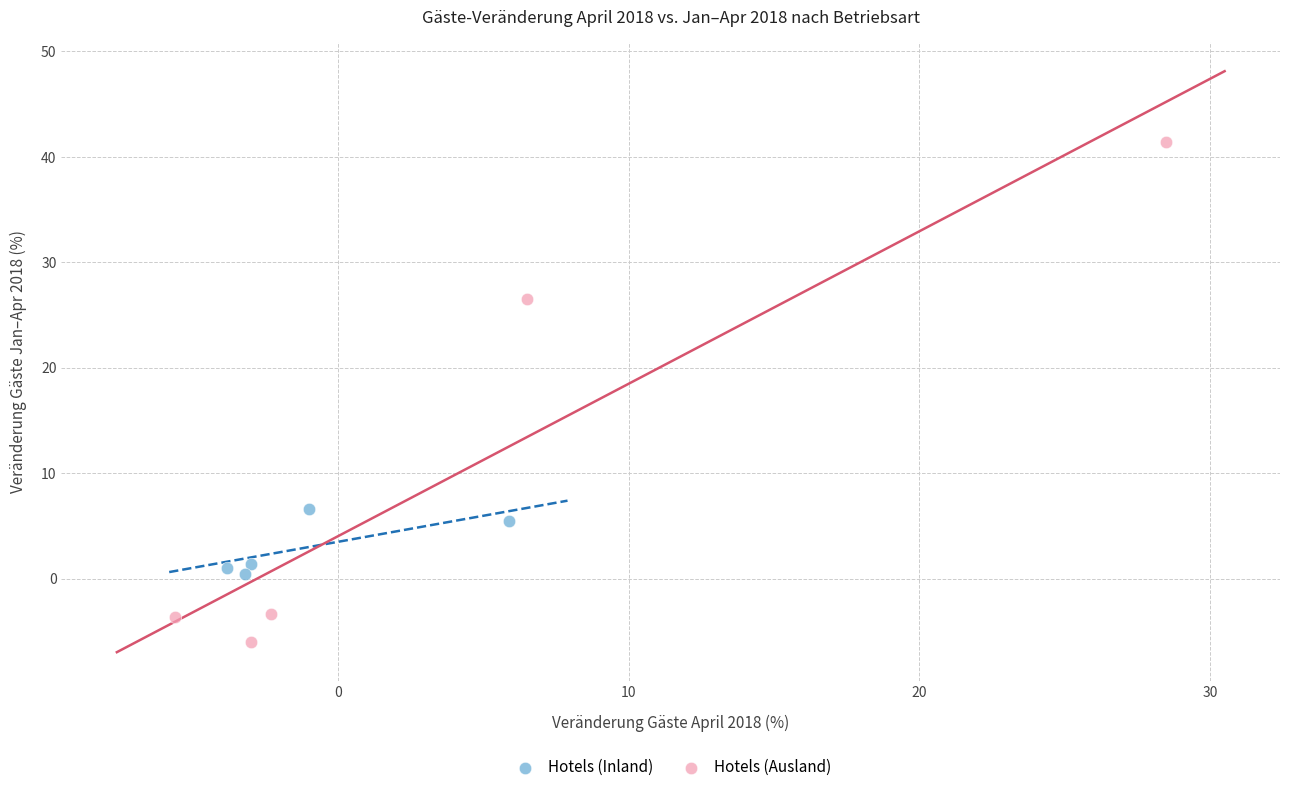

Which series contains the highest Y value?

Hotels (Ausland)